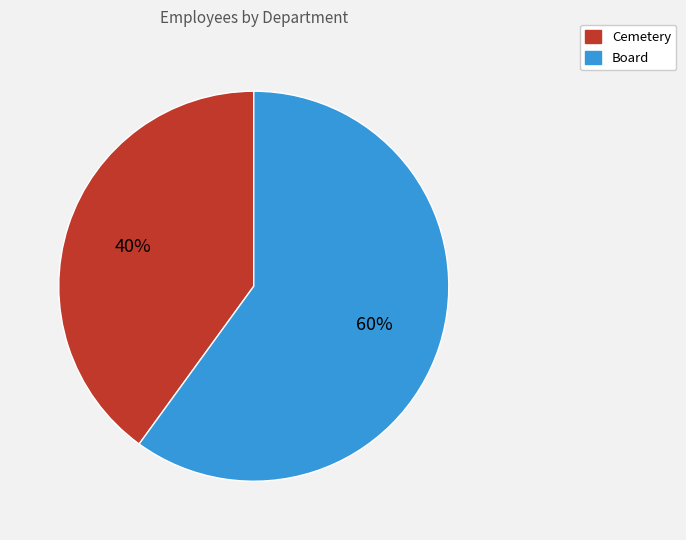

Is Board the majority of the pie?

Yes